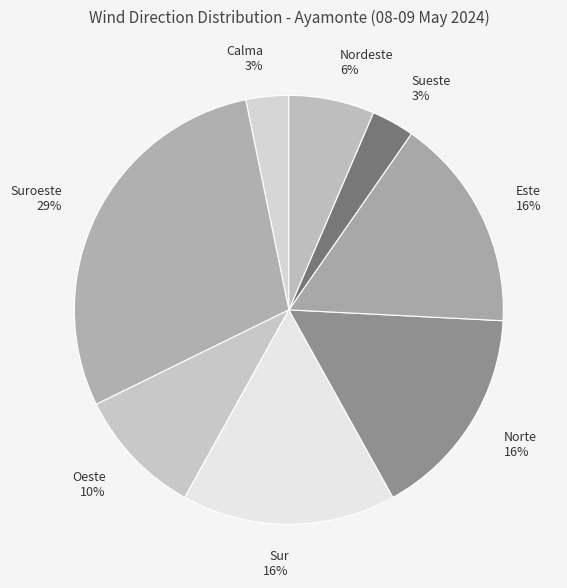

To the nearest percent, what portion does Sueste represent?

3%